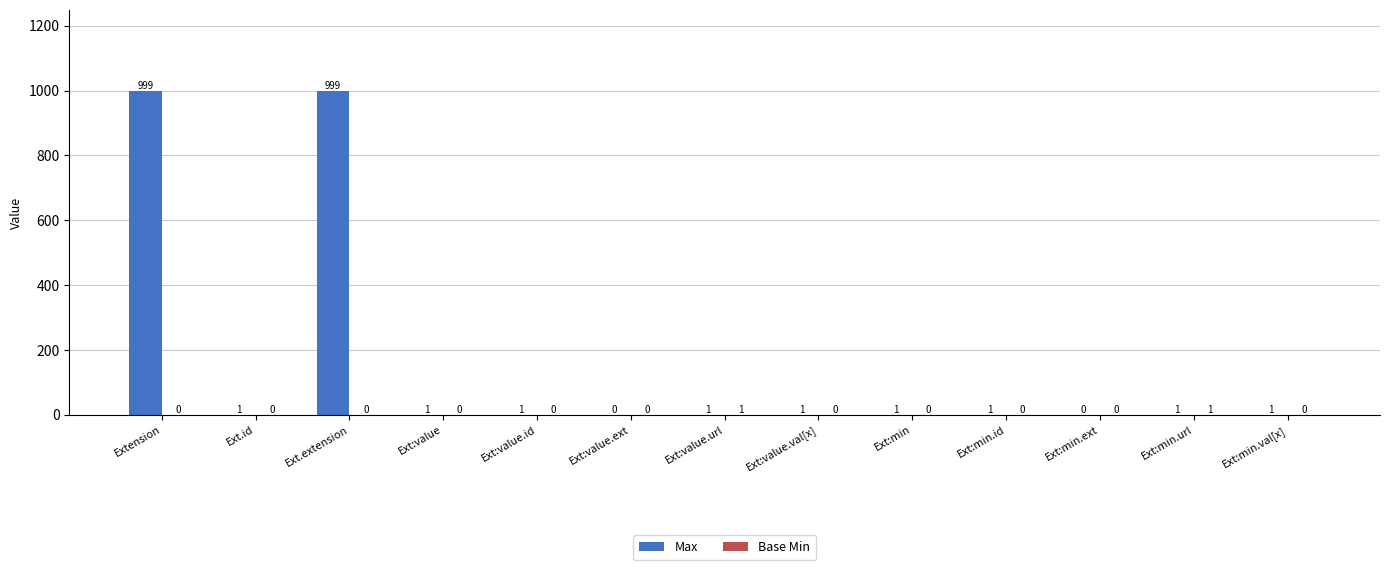

What is the highest value of the Max series?

999